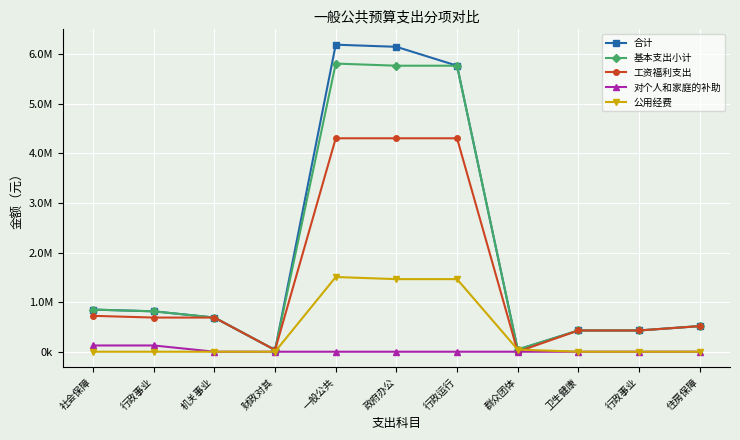

What are all the series names shown in the legend?

合计, 基本支出小计, 工资福利支出, 对个人和家庭的补助, 公用经费